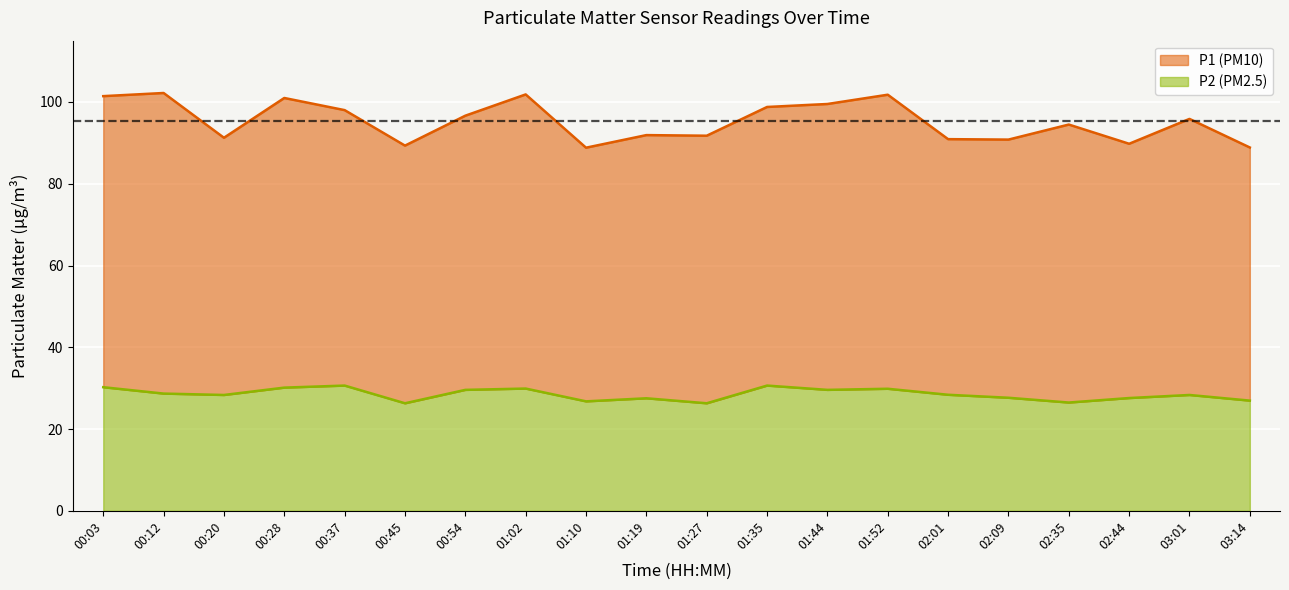

Which has a higher value, 00:54 or 03:01?

00:54